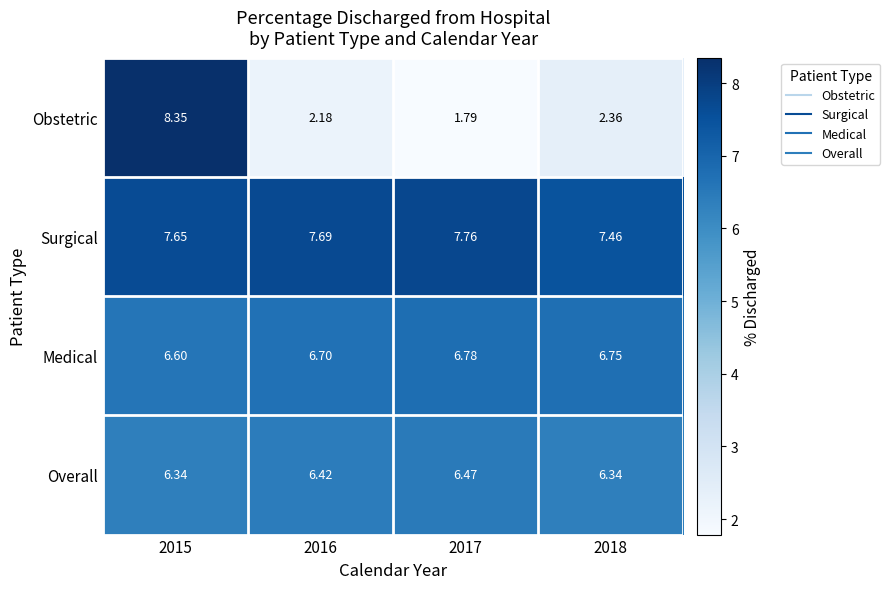

What is the spread (max minus min) of values at 2016?

5.5